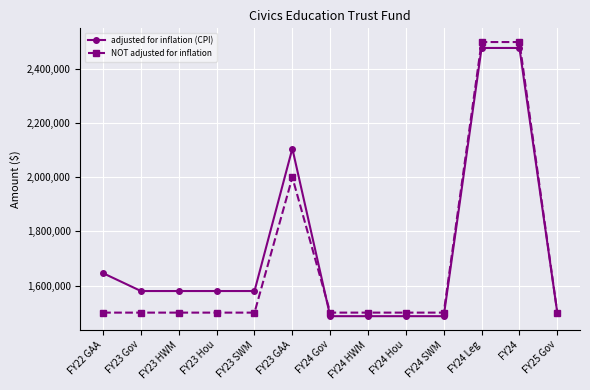

What is the total value across all series at FY23 Gov?

3079785